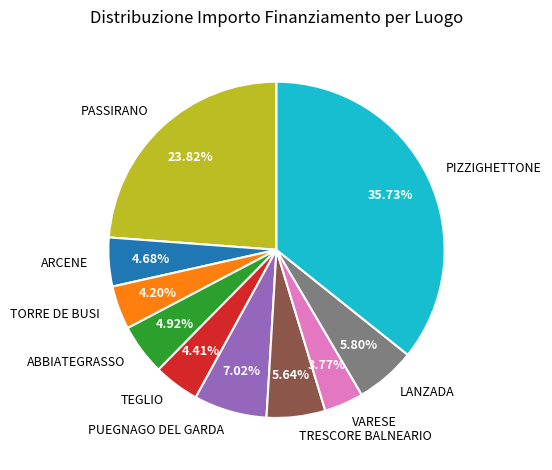

Which has a higher value, PIZZIGHETTONE or PASSIRANO?

PIZZIGHETTONE